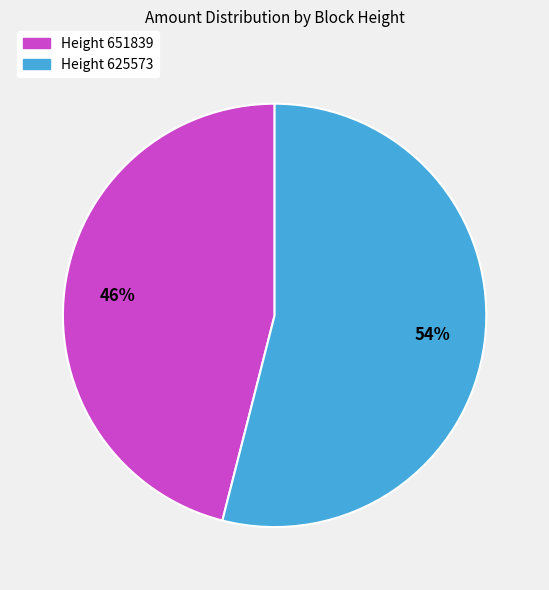

Is there any slice that represents more than half of the pie?

Yes